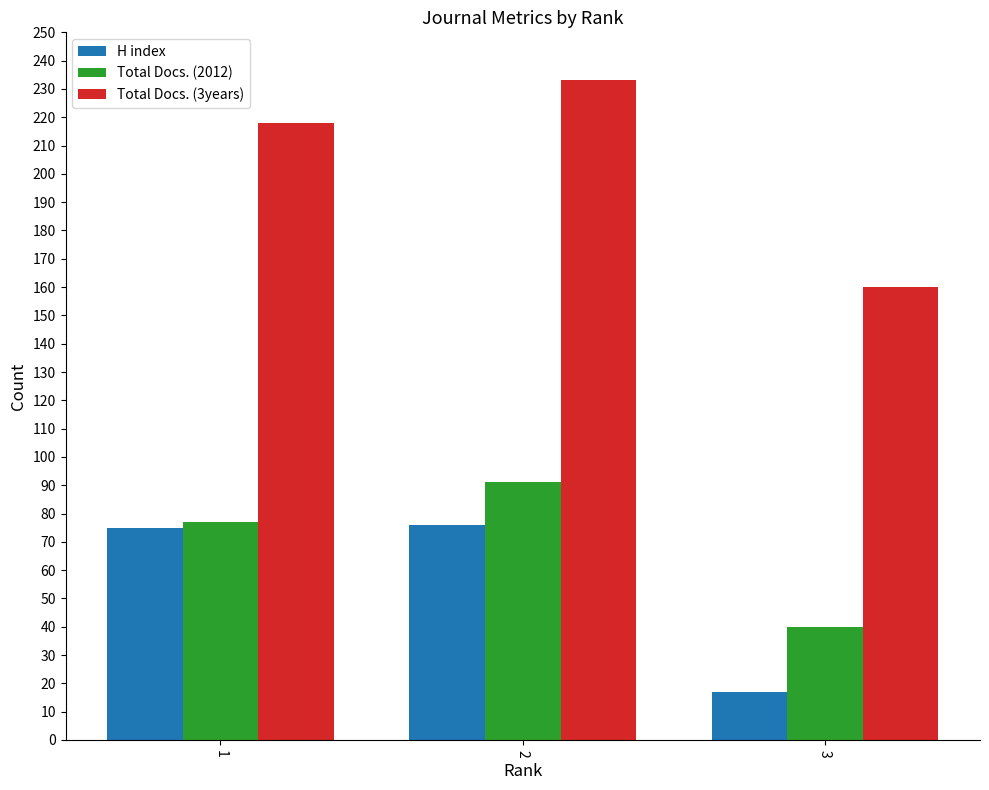

What is the difference between the second highest and minimum values in the H index series?

58